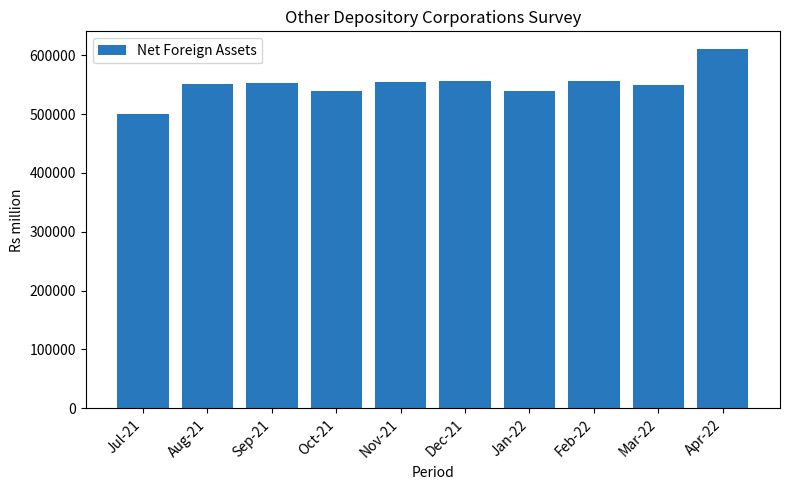

Are the bars grouped side by side (vs. stacked)?

No